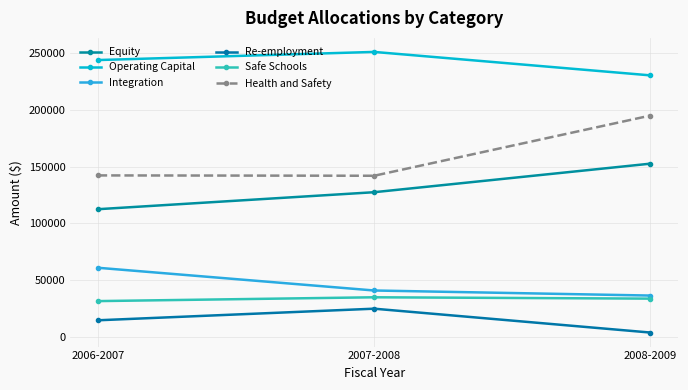

Rank the series at 2007-2008 from highest to lowest value.

Operating Capital, Health and Safety, Equity, Integration, Safe Schools, Re-employment